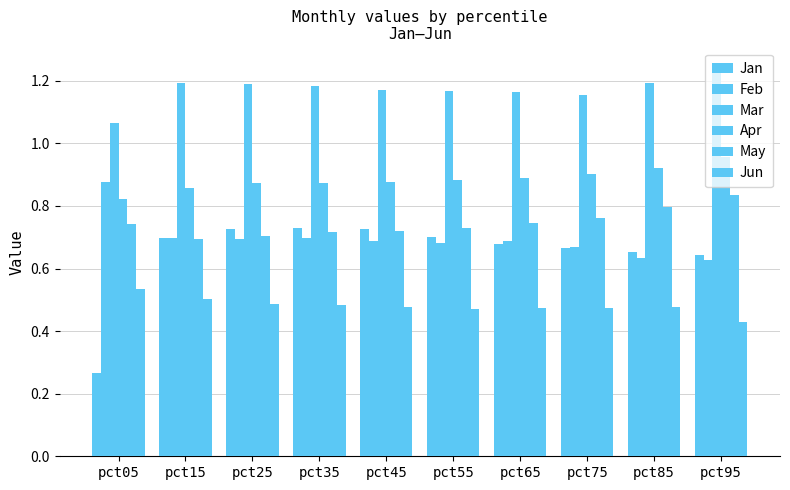

List the series in order of their peak value, lowest first.

Jun, Jan, May, Feb, Apr, Mar